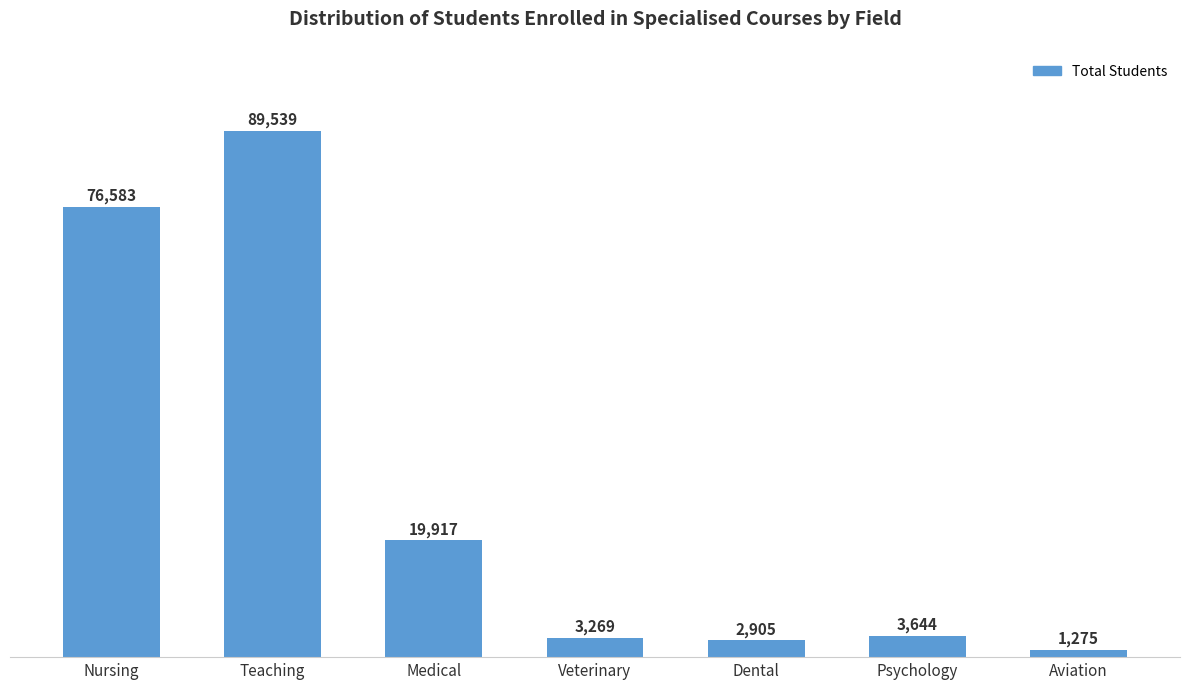

At which label does the data first exceed 3644?

Nursing